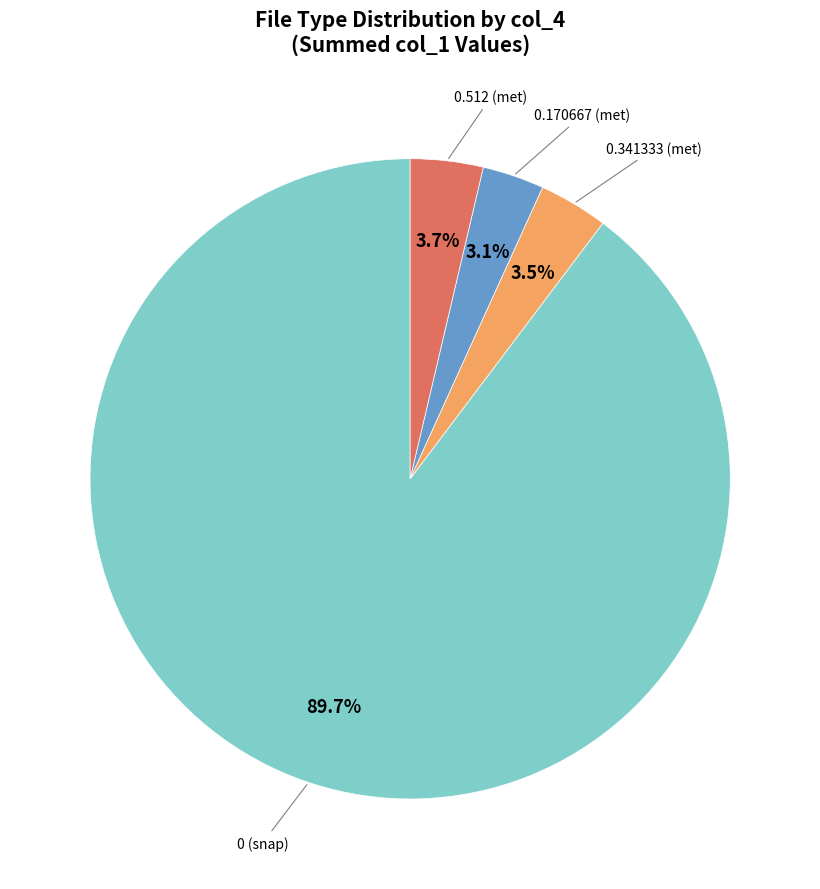

Is there a majority slice in this chart?

Yes